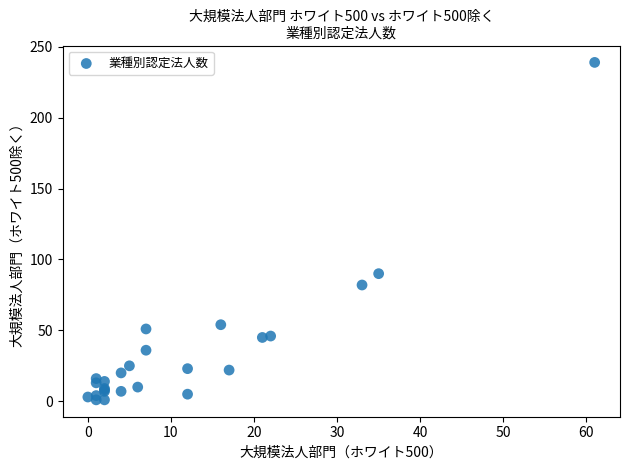

What Y value in the scatter plot is closest to 120?

90